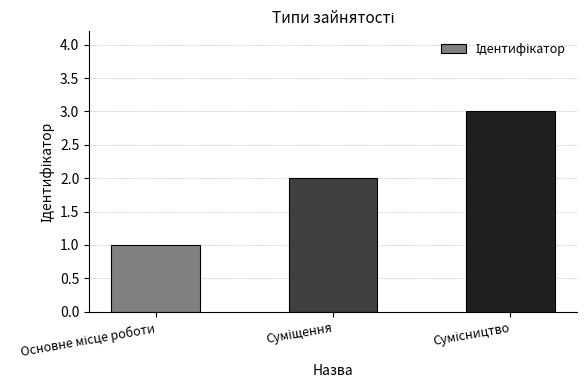

What is the value of the 1st bar from the left?

1